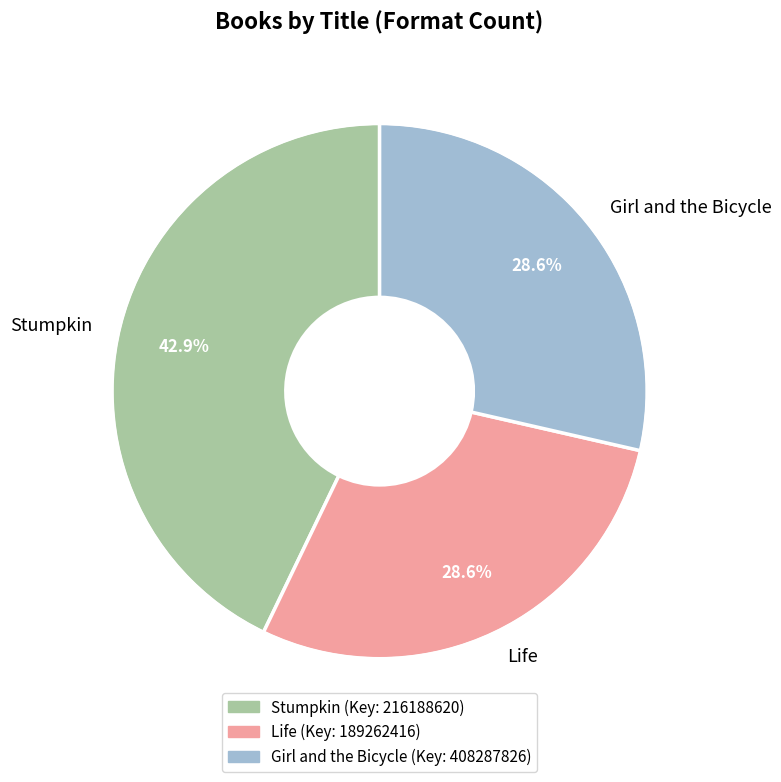

Which has a higher value, Life or Stumpkin?

Stumpkin